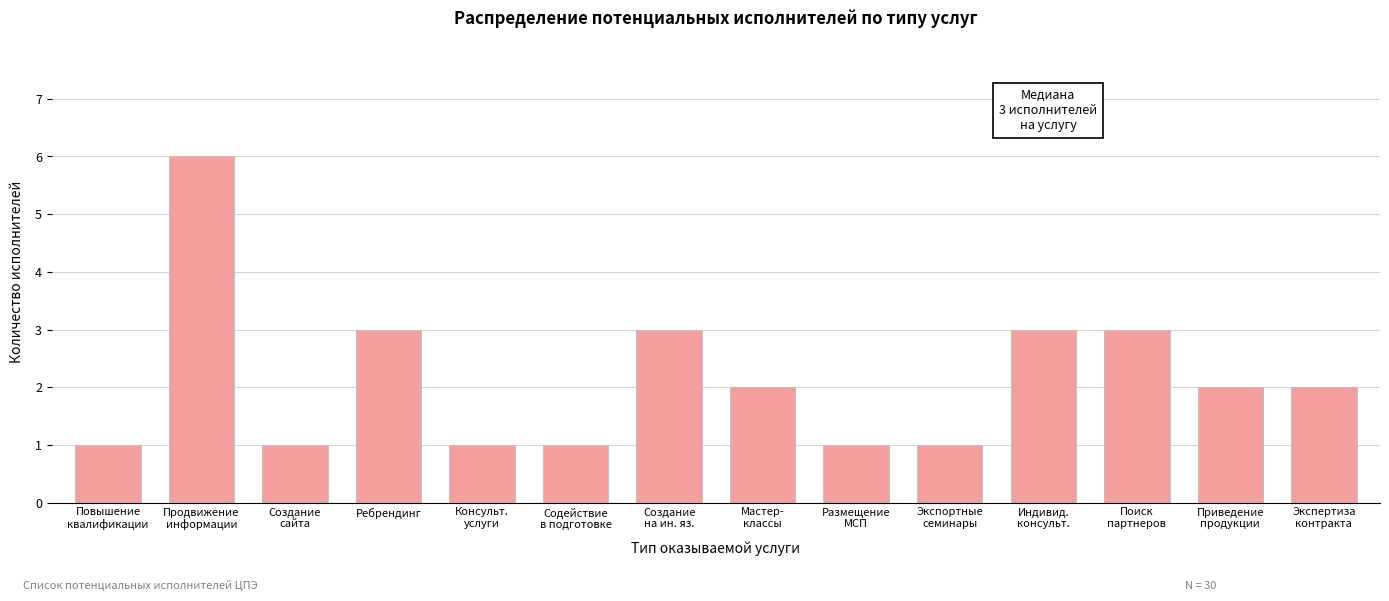

Reading left to right, extract all data points from this chart.

1	6	1	3	1	1	3	2	1	1	3	3	2	2